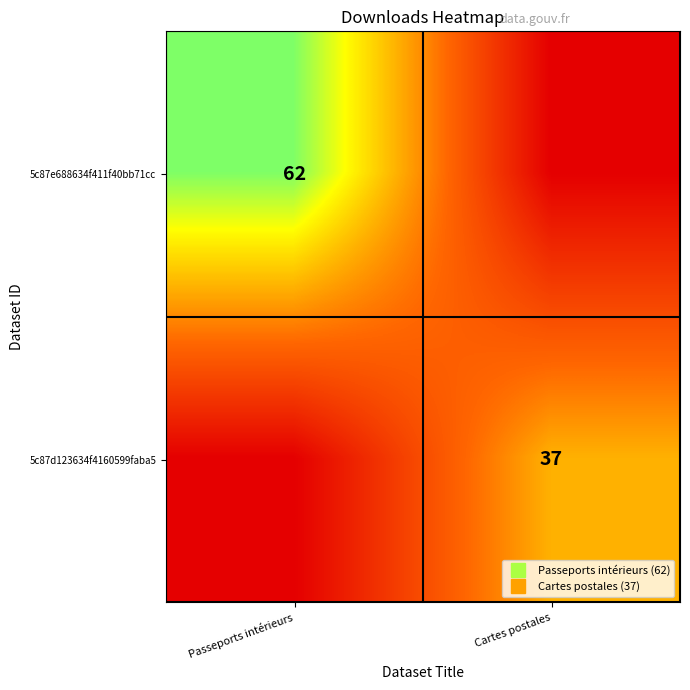

At which label is 5c87e688634f411f40bb71cc closest to 31?

Passeports intérieurs